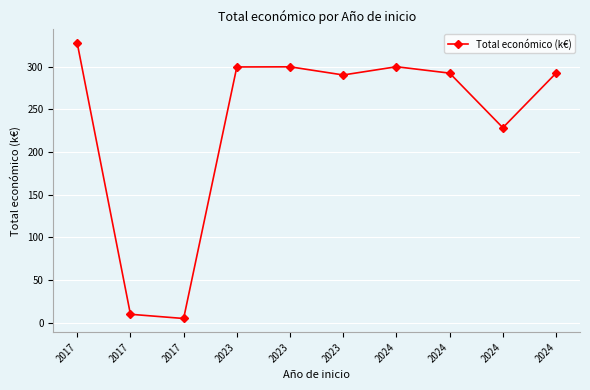

How many categories are shown in the chart?

10